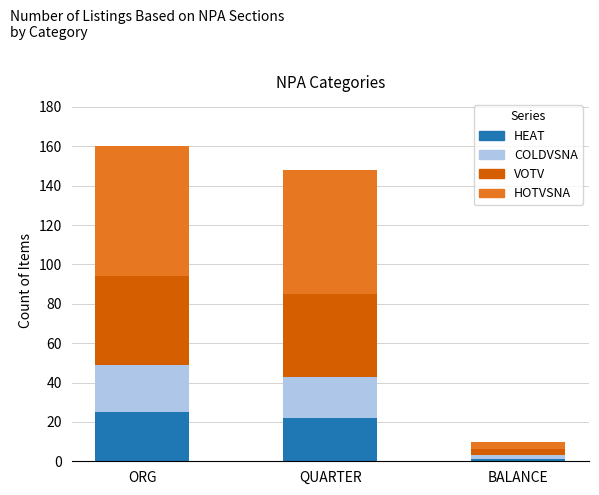

At which label does HEAT reach its minimum?

BALANCE